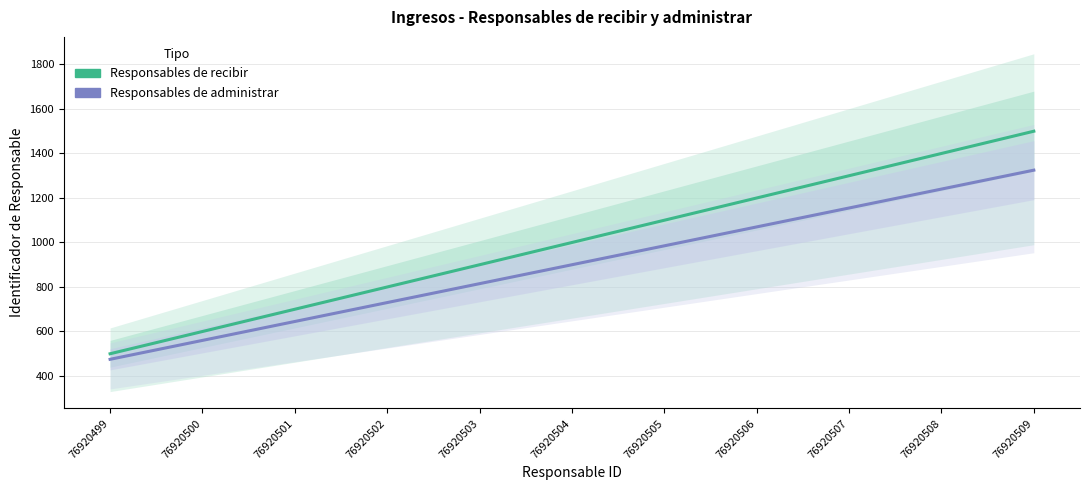

True or false: Responsables de administrar has a value of 861 at 76920509.

False